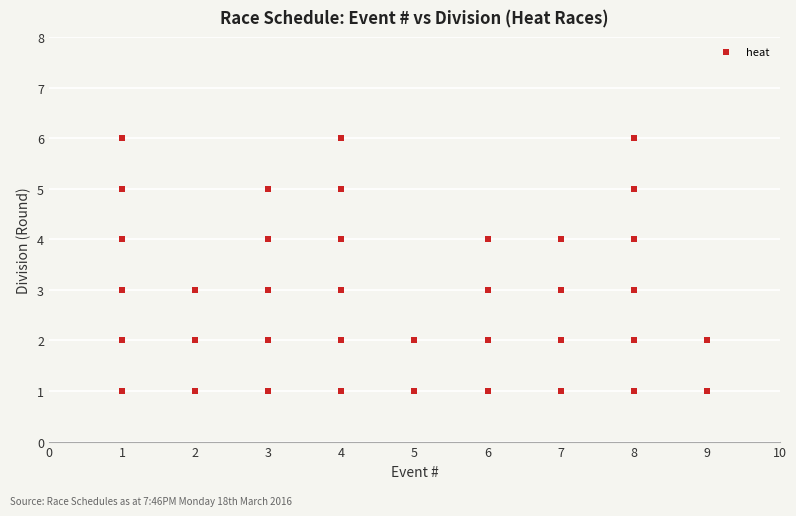

What is the range of X values (max minus min)?

8